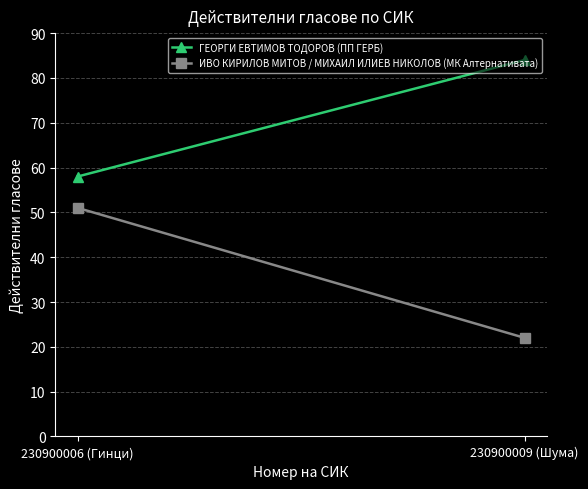

Reading left to right, transcribe all the data shown in this chart.

ГЕОРГИ ЕВТИМОВ ТОДОРОВ (ПП ГЕРБ): 230900006 (Гинци)=58	230900009 (Шума)=84
ИВО КИРИЛОВ МИТОВ / МИХАИЛ ИЛИЕВ НИКОЛОВ (МК Алтернативата): 230900006 (Гинци)=51	230900009 (Шума)=22